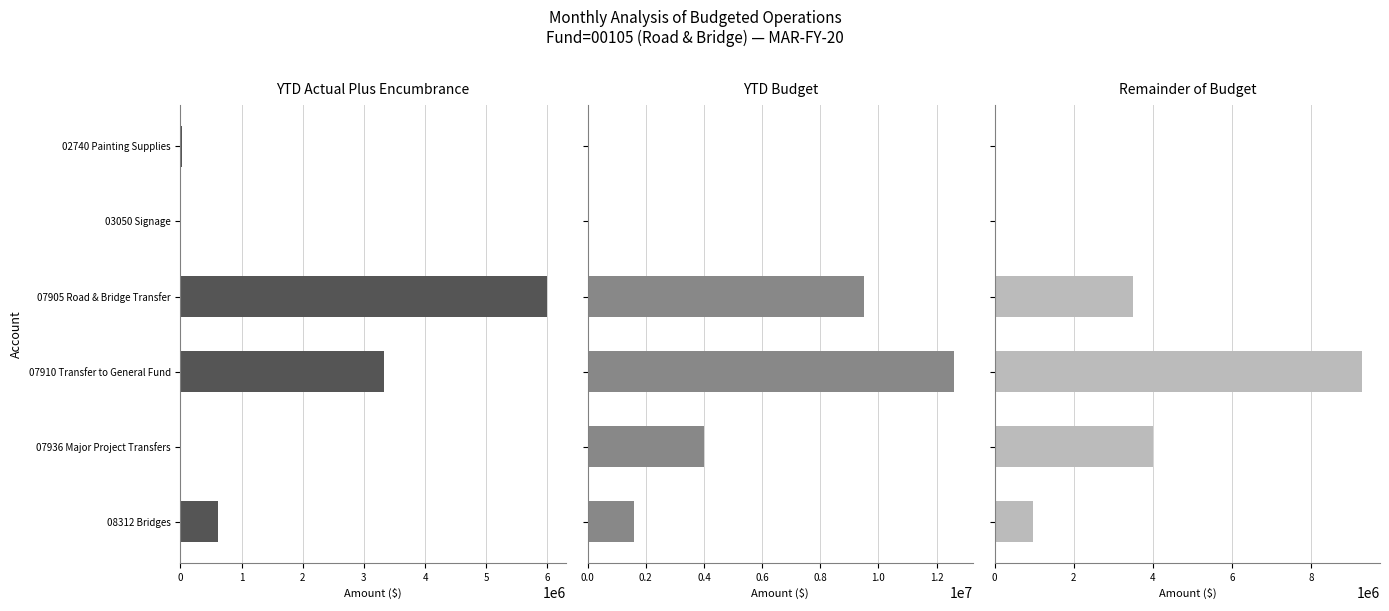

List the labels in order of Remainder of Budget value, smallest first.

03050 Signage, 02740 Painting Supplies, 08312 Bridges, 07905 Road & Bridge Transfer, 07936 Major Project Transfers, 07910 Transfer to General Fund